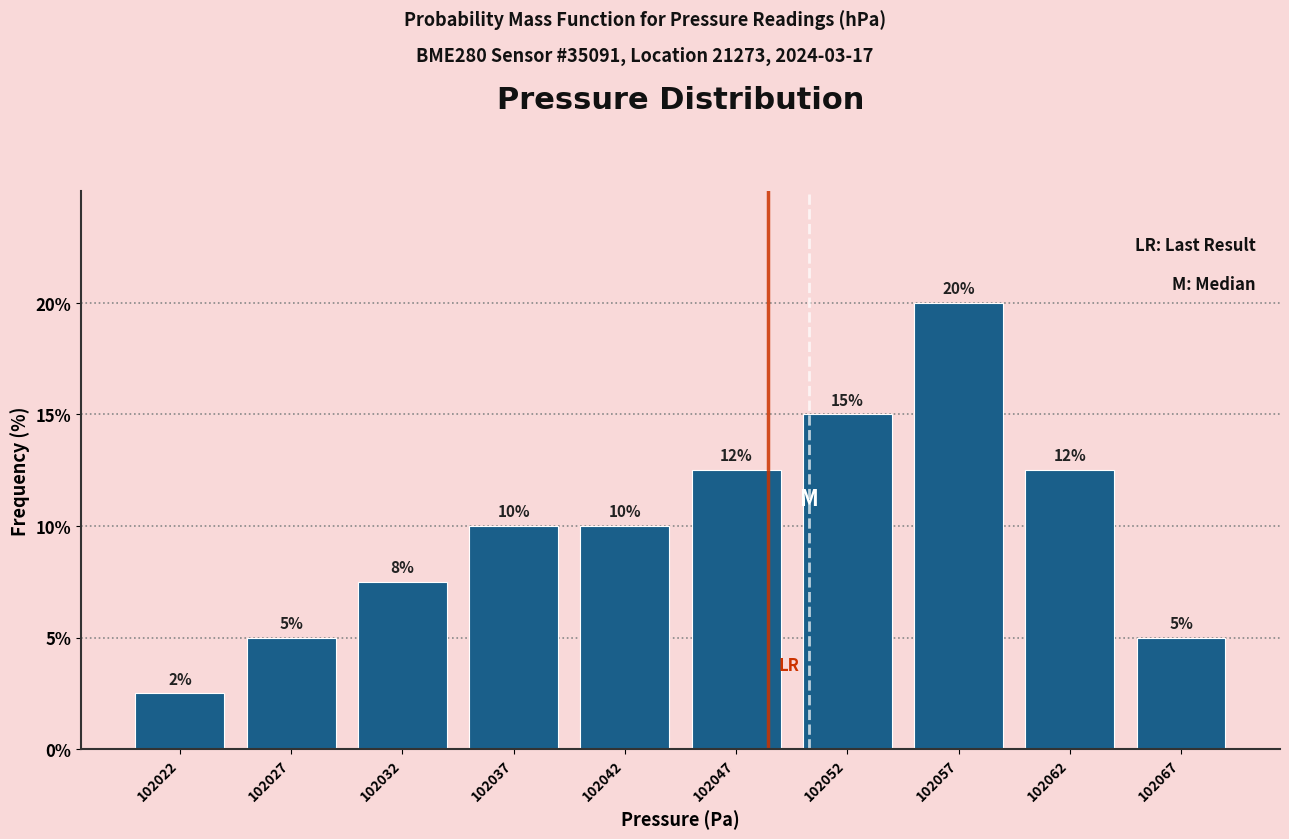

Which range on the x-axis has the tallest bar?

102055 to 102060